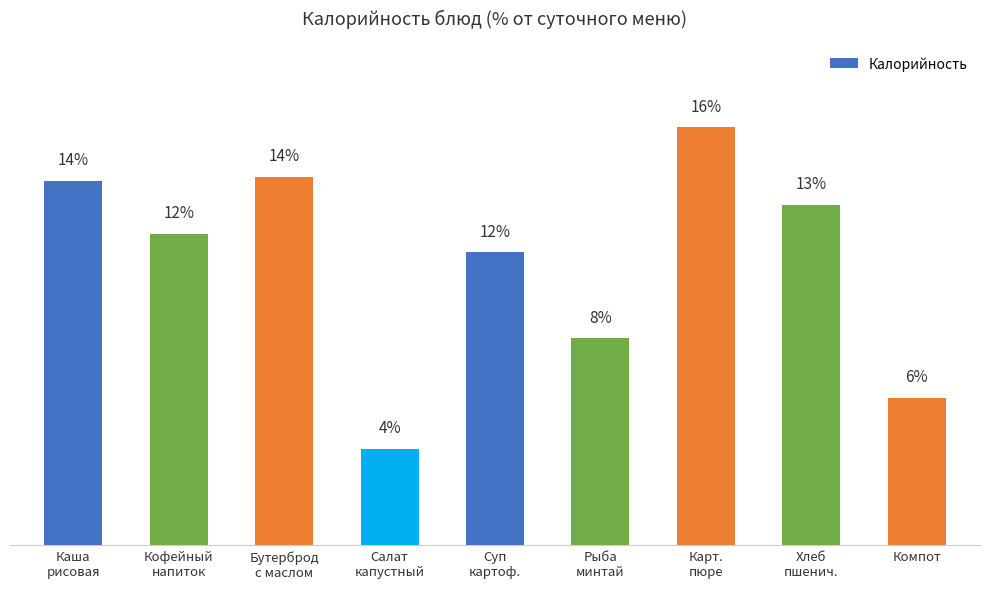

Approximately how many times larger is the value at Салат
капустный compared to Кофейный
напиток?

0.3